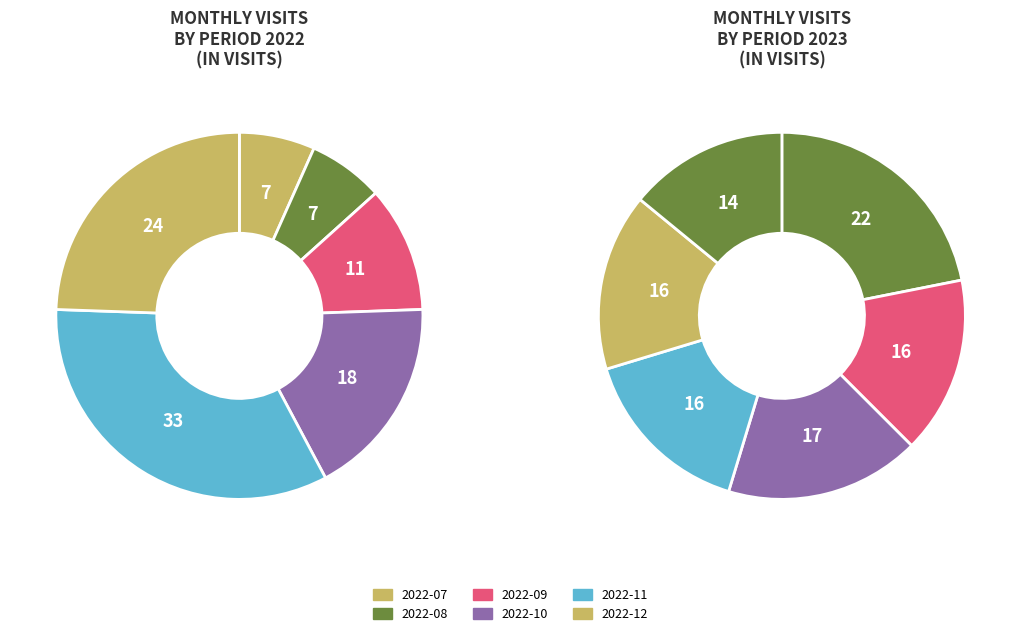

Is there a majority slice in this chart?

No